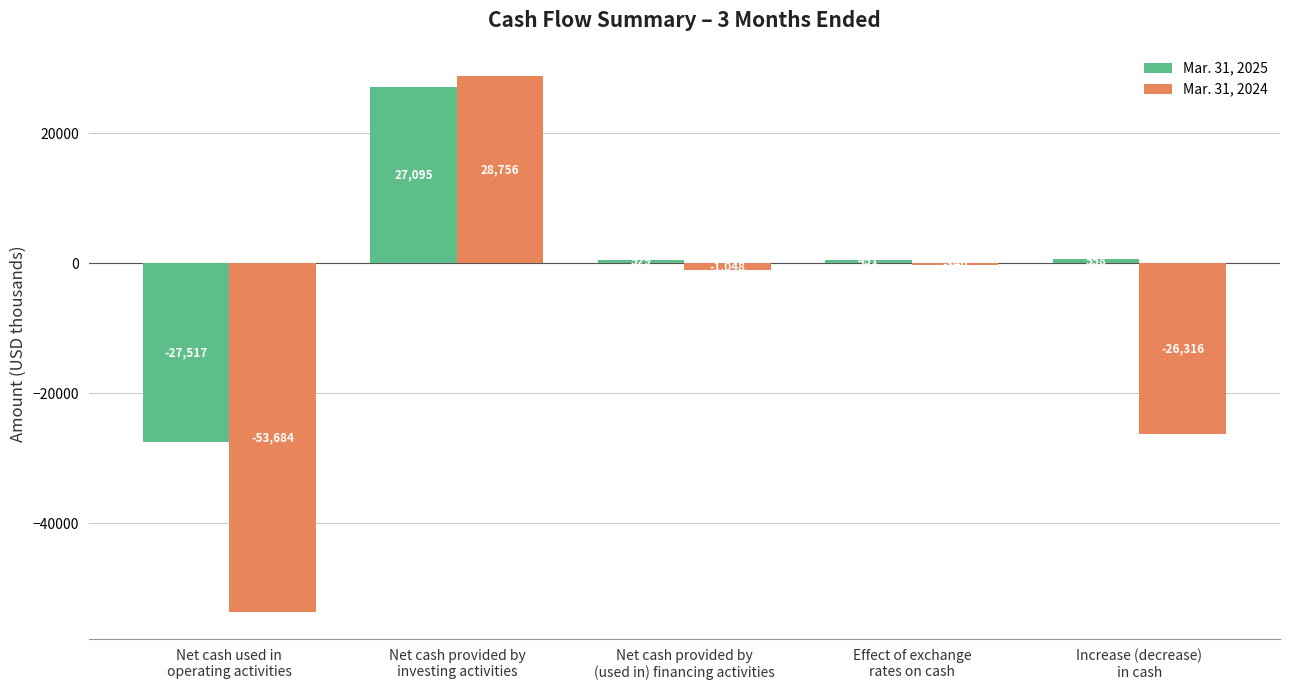

What is the label of the 3rd bar from the left?

Net cash provided by
(used in) financing activities